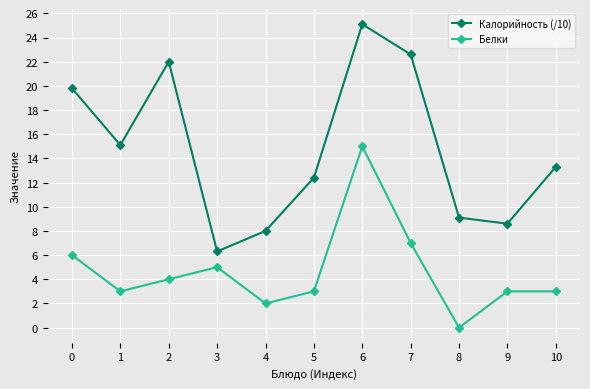

Rank the series by their maximum value, from highest to lowest.

Калорийность (/10), Белки